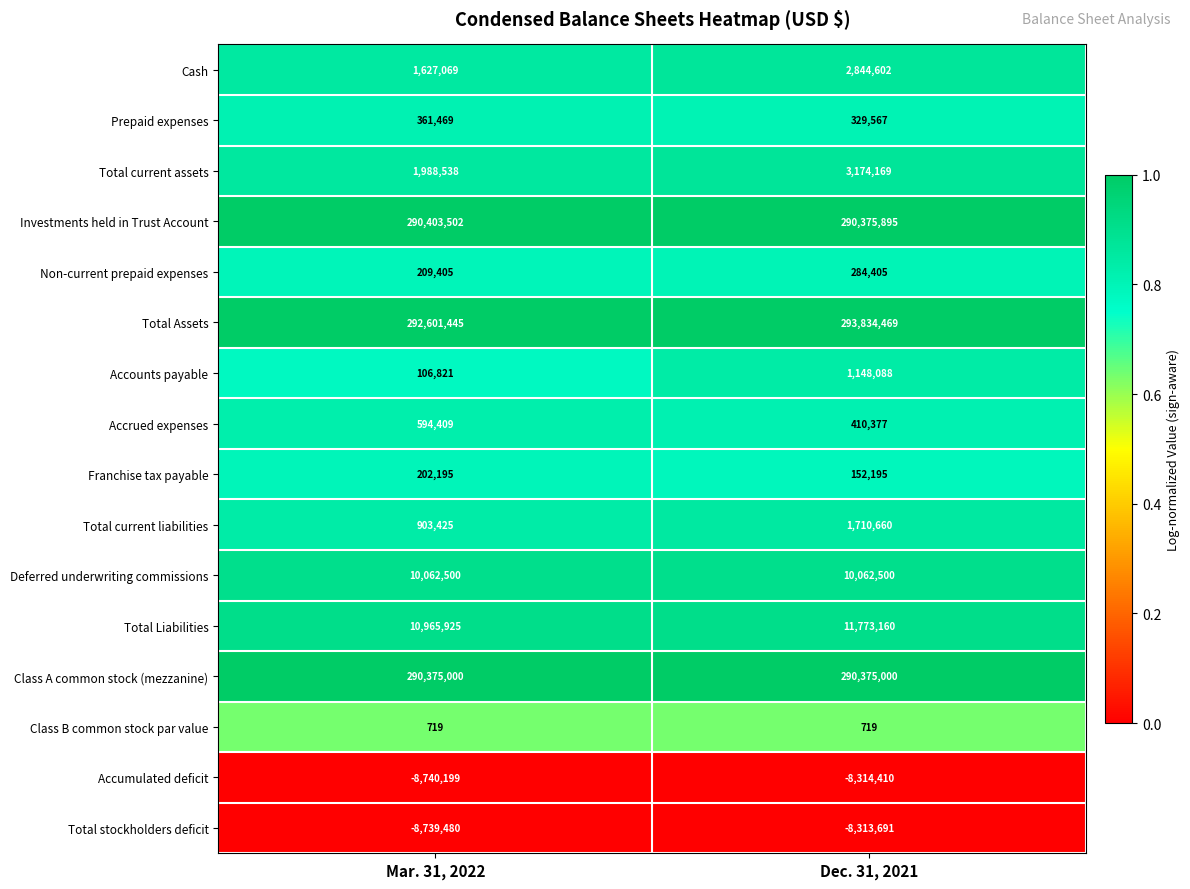

Where is Investments held in Trust Account nearest to the value 290389698?

Dec. 31, 2021